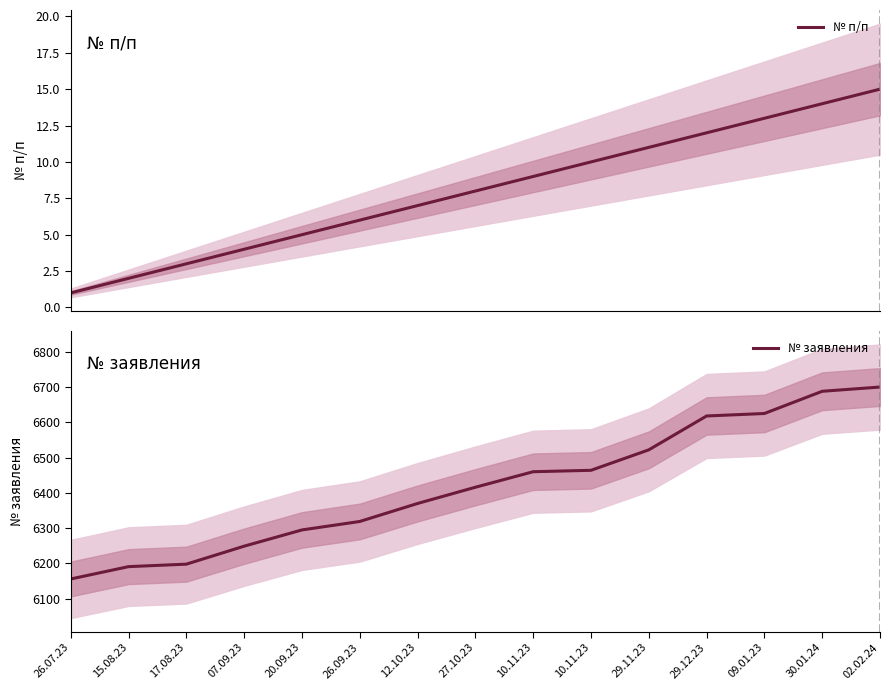

The value of № заявления at 26.07.23 is 6156. True or false?

True